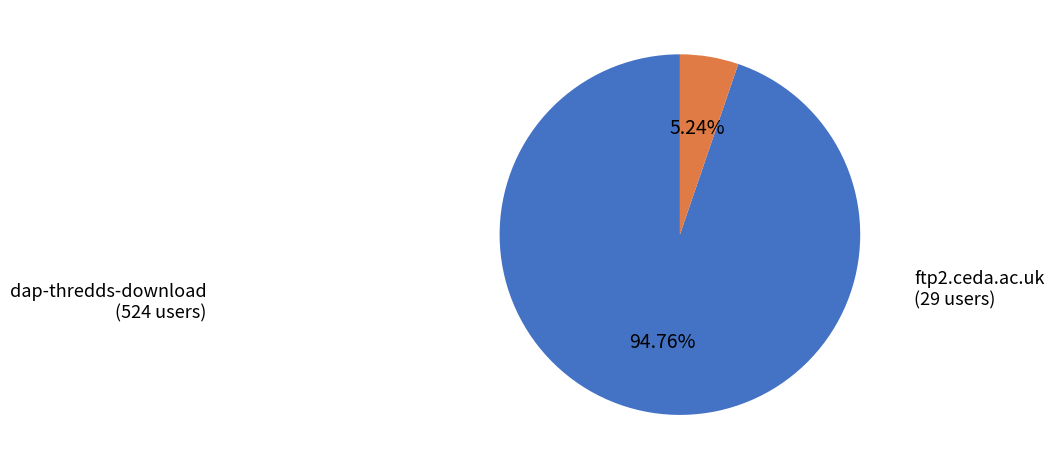

The dap-thredds-download slice represents 95% of the pie. True or false?

True